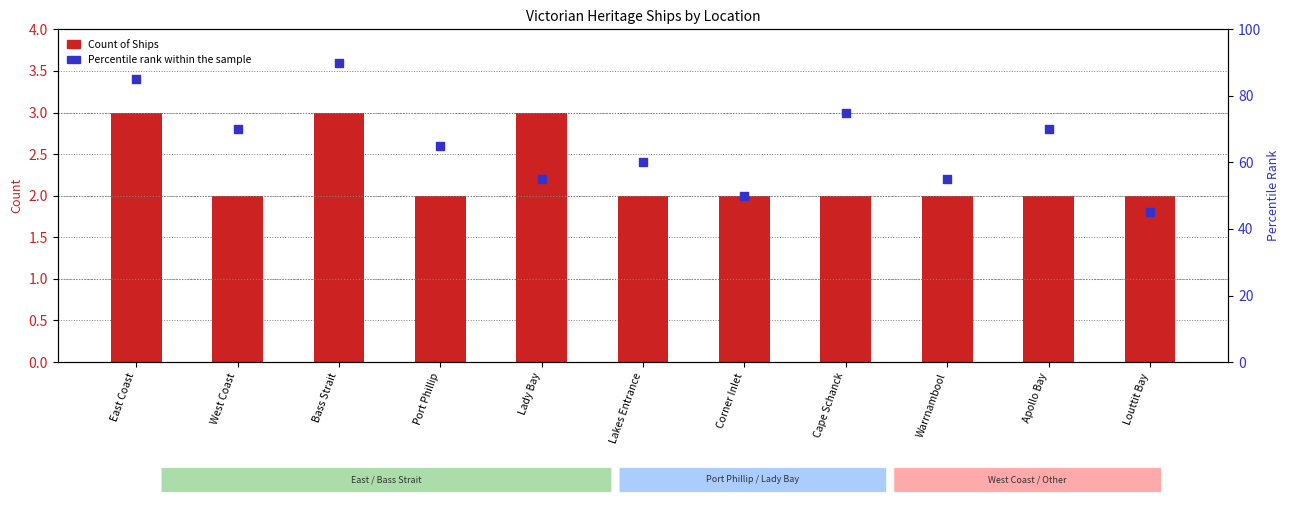

At how many categories does at least one series exceed 44?

11